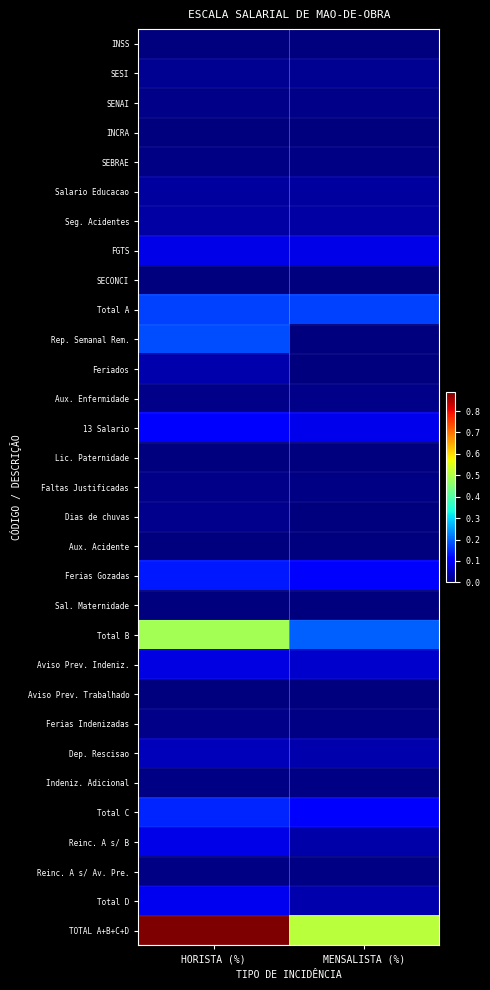

Which has a higher value, HORISTA (%) or MENSALISTA (%)?

HORISTA (%)